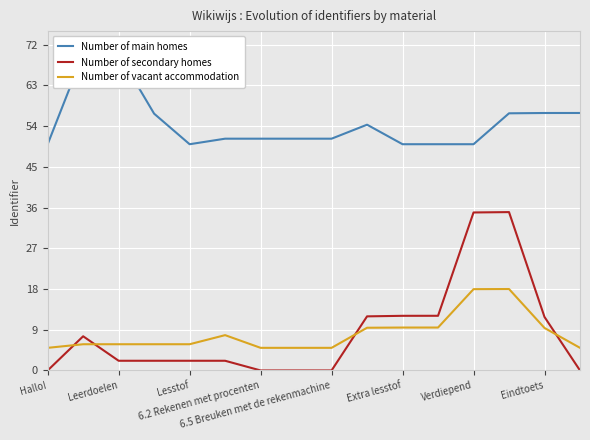

Reading left to right, extract all data points from this chart.

Number of main homes: 50.0	70.0	70.0	56.8	50.0	51.2	51.2	51.2	51.2	54.3	50.0	50.0	50.0	56.8	56.9	56.9
Number of secondary homes: 0.0	7.6	2.1	2.1	2.1	2.1	0.0	0.0	0.0	12.0	12.1	12.1	34.9	35.0	11.8	0.0
Number of vacant accommodation: 5.0	5.8	5.8	5.8	5.8	7.8	5.0	5.0	5.0	9.4	9.5	9.5	18.0	18.0	9.4	5.0